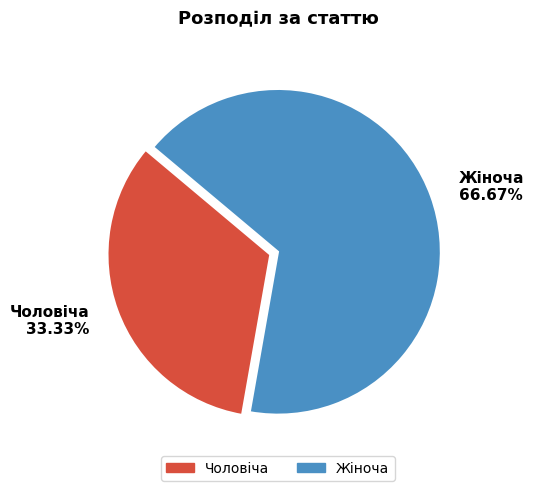

Which slice is the largest?

Жіноча